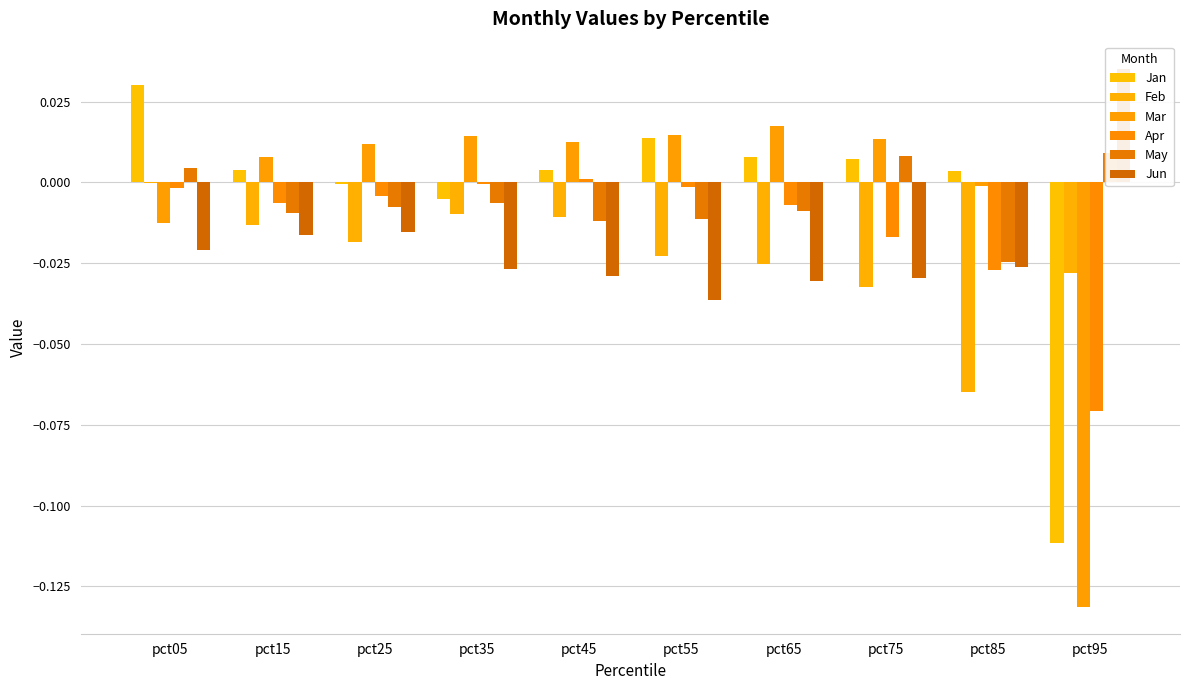

What is the difference between the maximum and minimum values in the Feb series?

0.1